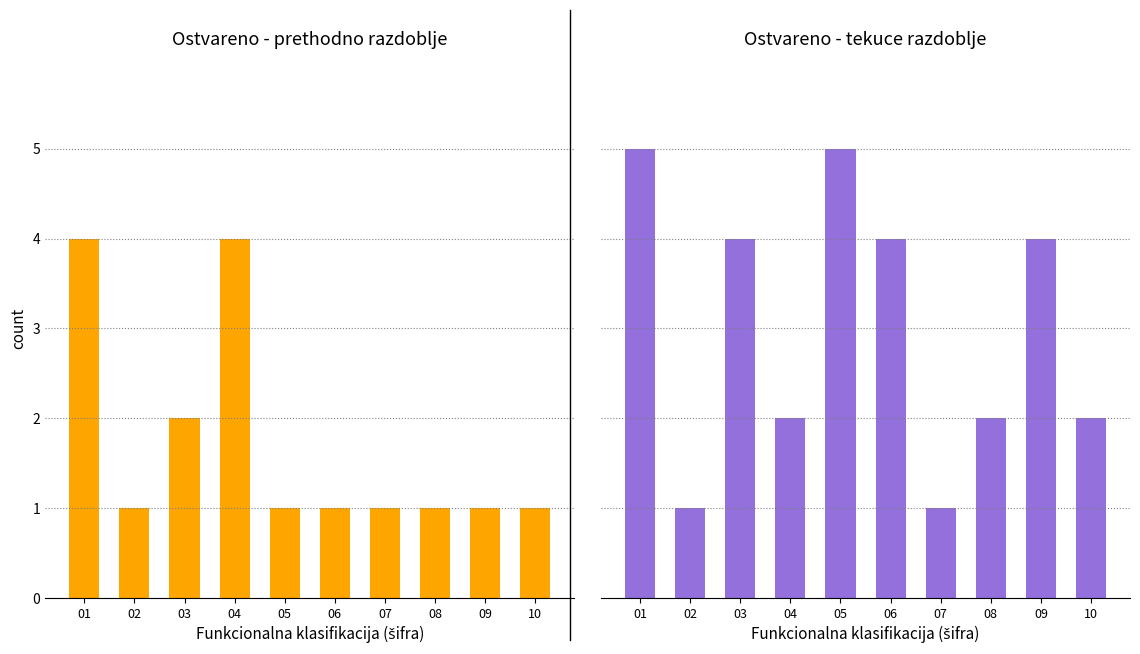

Reading left to right, transcribe all the data shown in this chart.

Ostvareno - prethodno razdoblje: 4	1	2	4	1	1	1	1	1	1
Ostvareno - tekuce razdoblje: 5	1	4	2	5	4	1	2	4	2